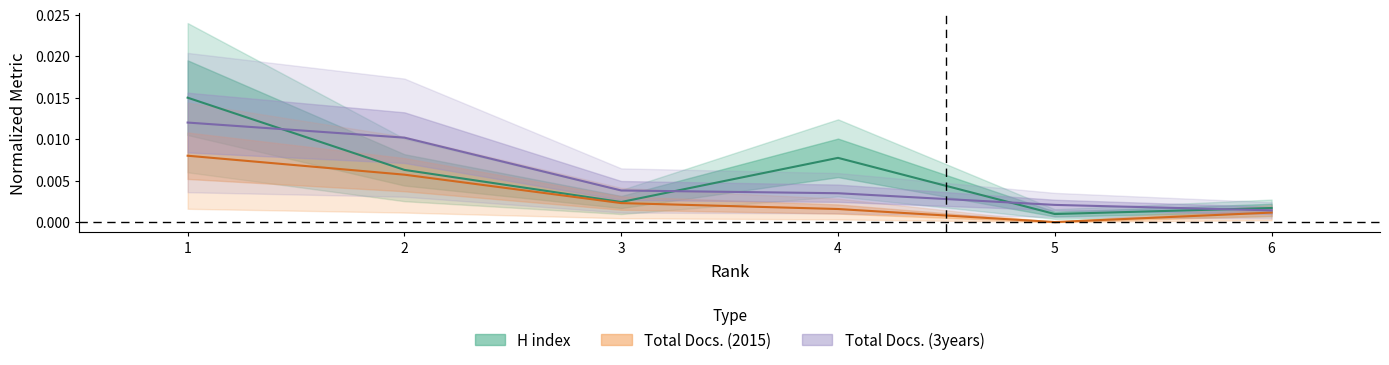

Which has a higher value, 4 or 3?

4